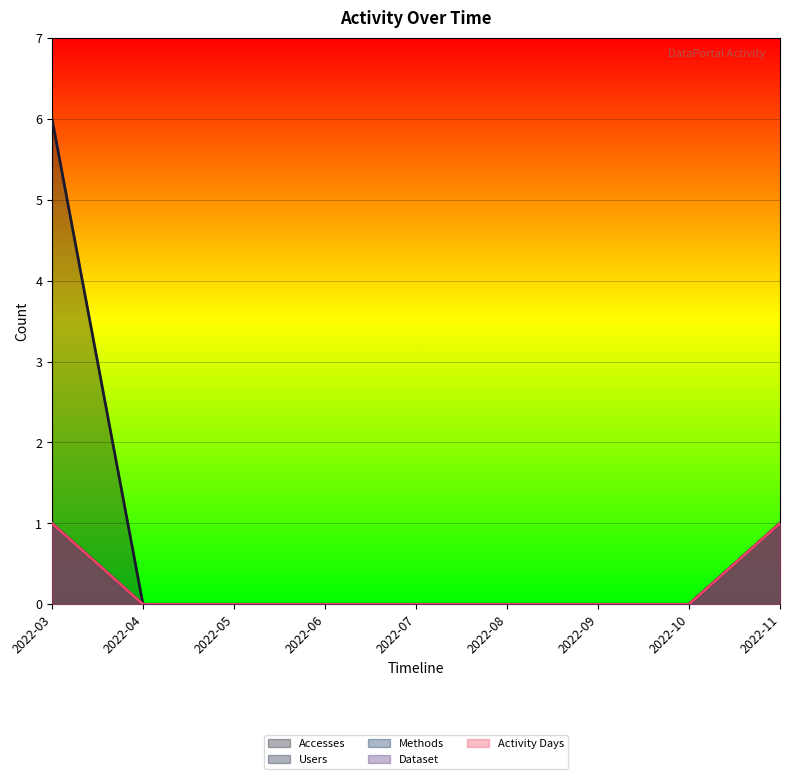

What is the value of the Methods point at the 9th from the left?

1